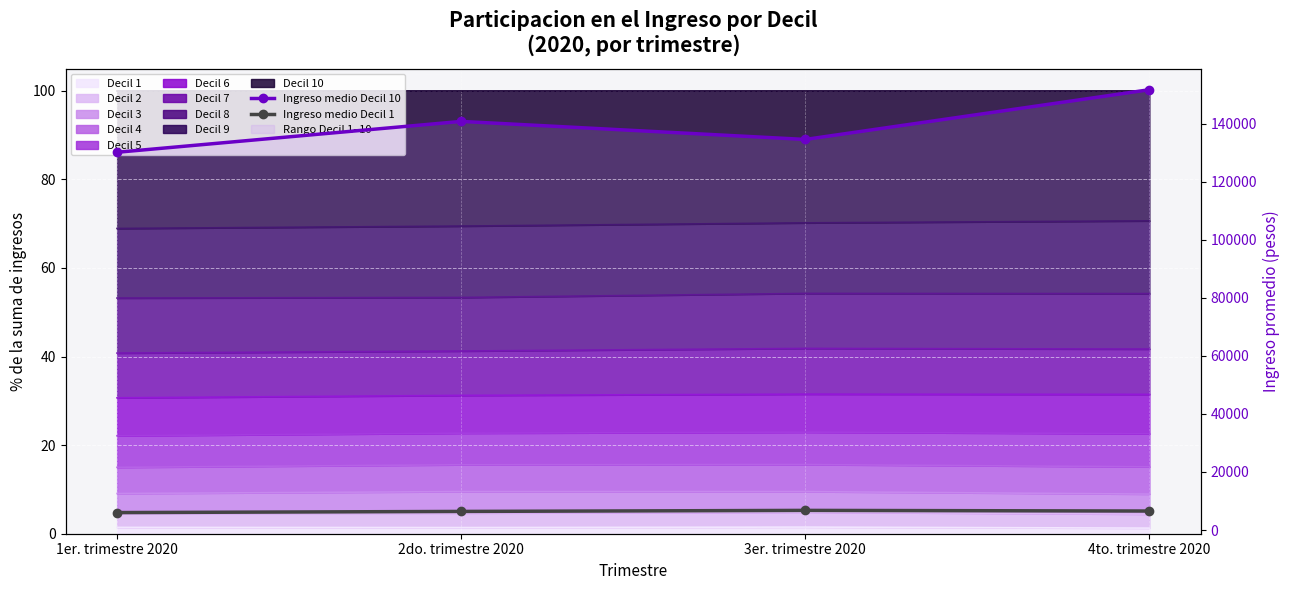

What is the difference between the maximum and minimum values in the Ingreso medio Decil 10 series?

21564.1